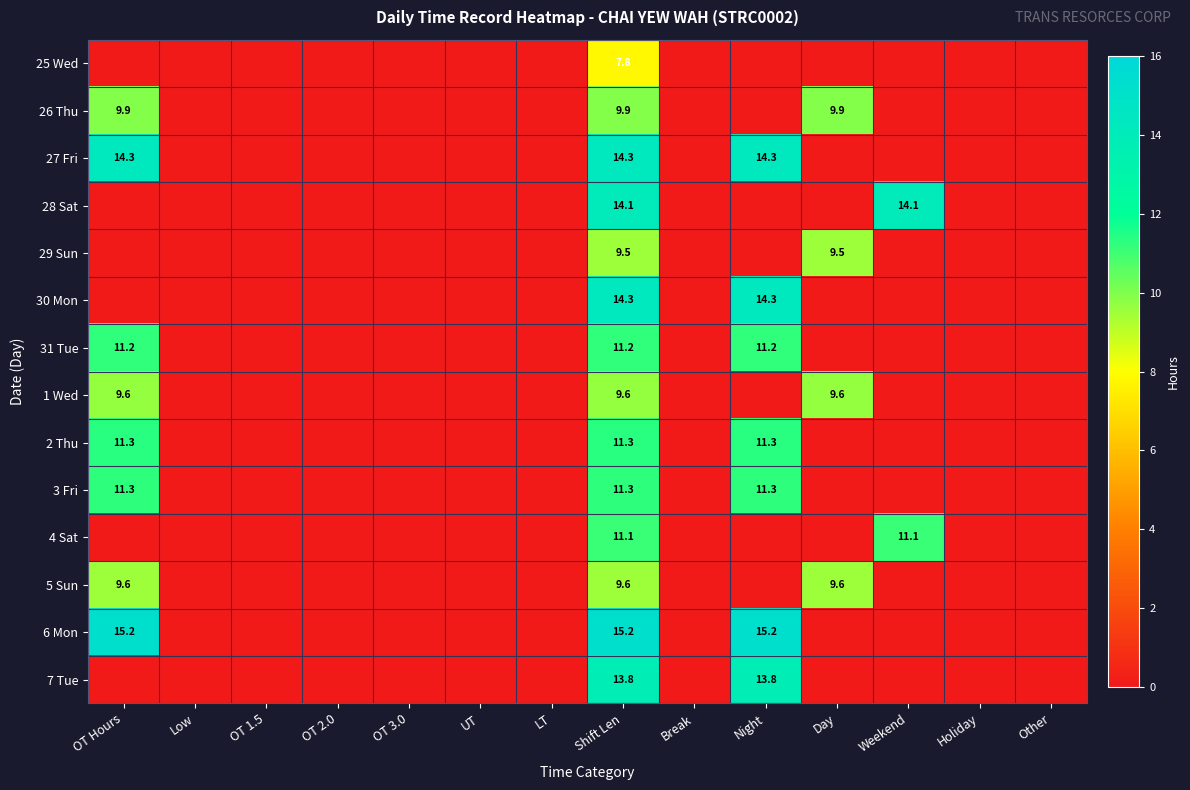

The 29 Sun series shows 9.5 at Day. True or false?

True